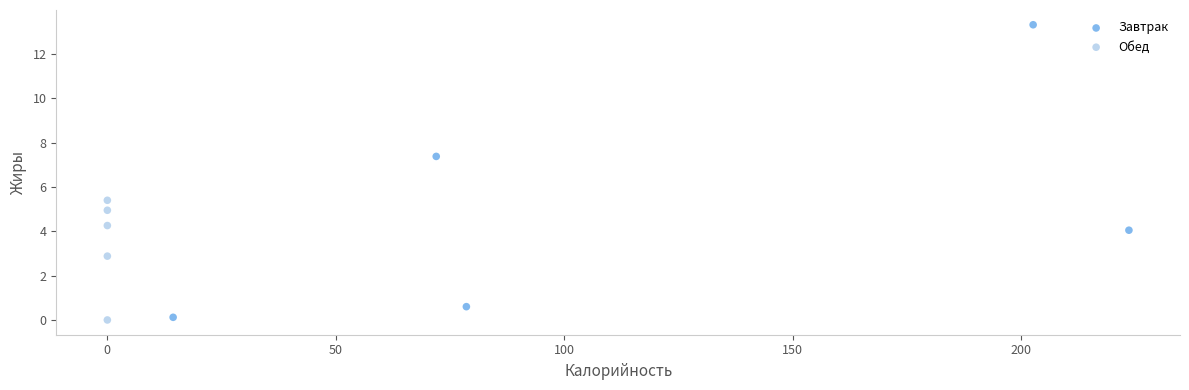

Which series reaches the maximum Y coordinate?

Завтрак